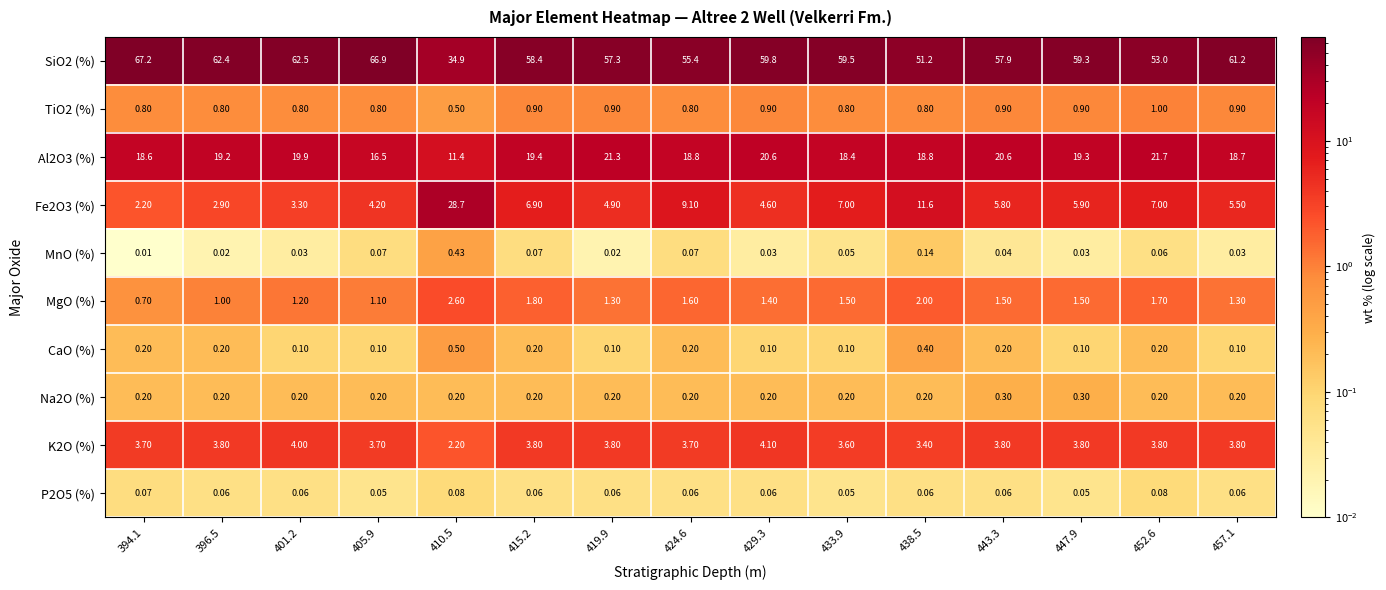

Is the value of Fe2O3 (%) at 429.3 greater than the value of P2O5 (%) at 419.9?

Yes